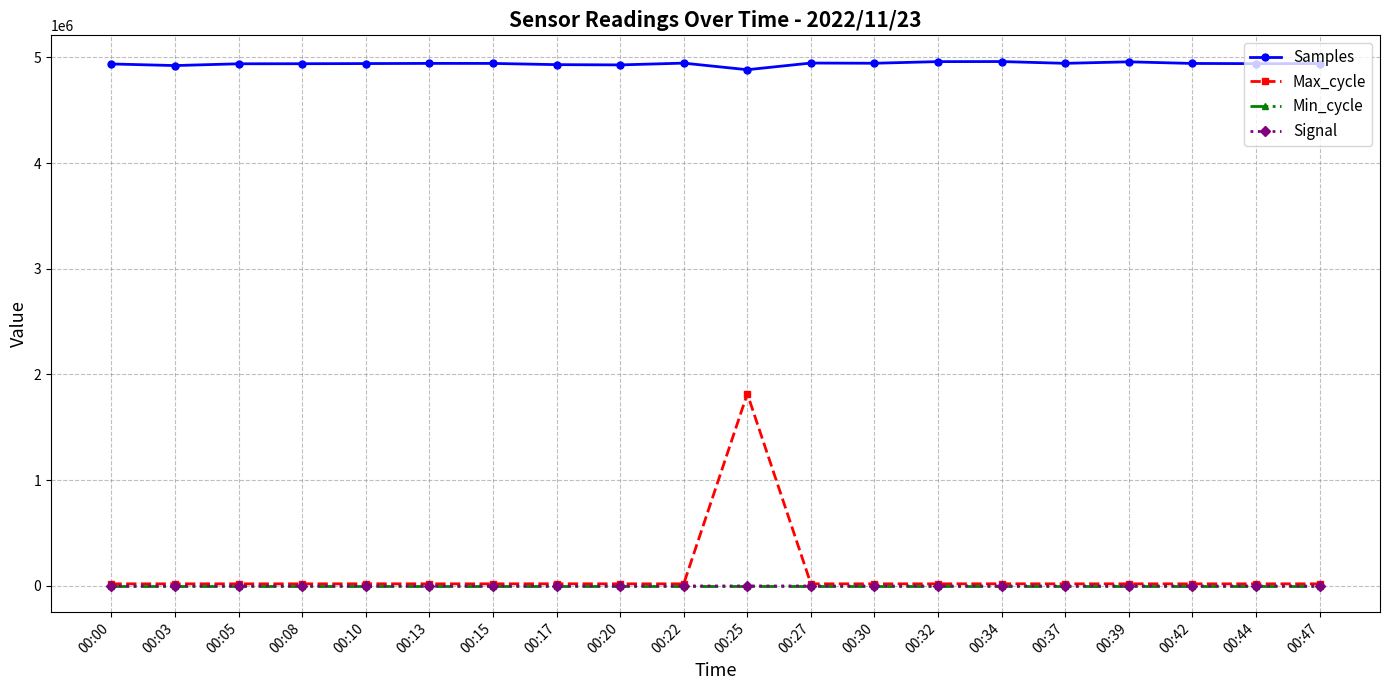

True or false: Samples and Min_cycle cross at least once.

False